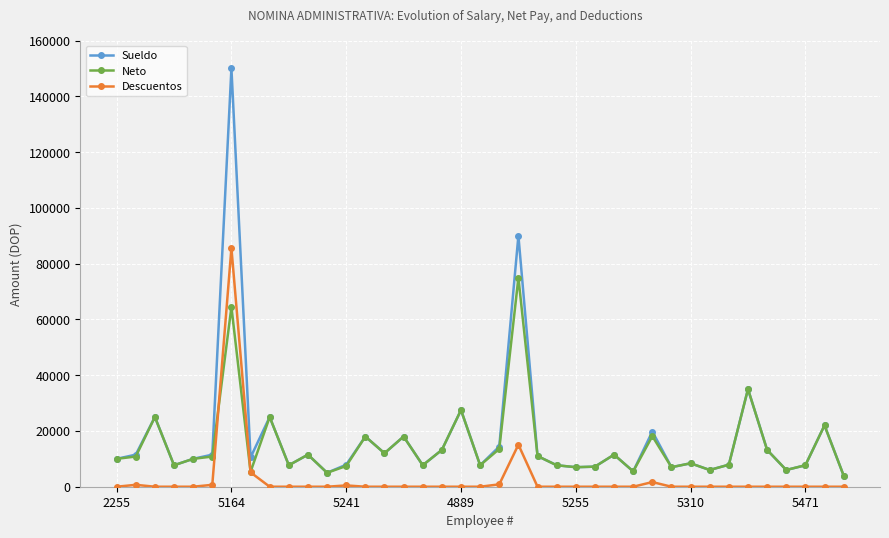

True or false: Sueldo and Descuentos cross at least once.

False